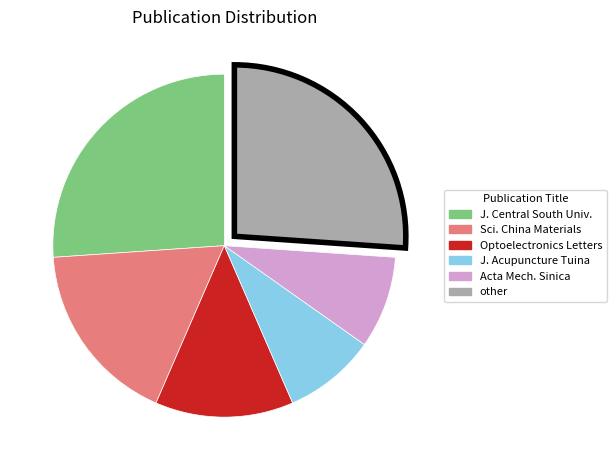

Is there a majority slice in this chart?

No